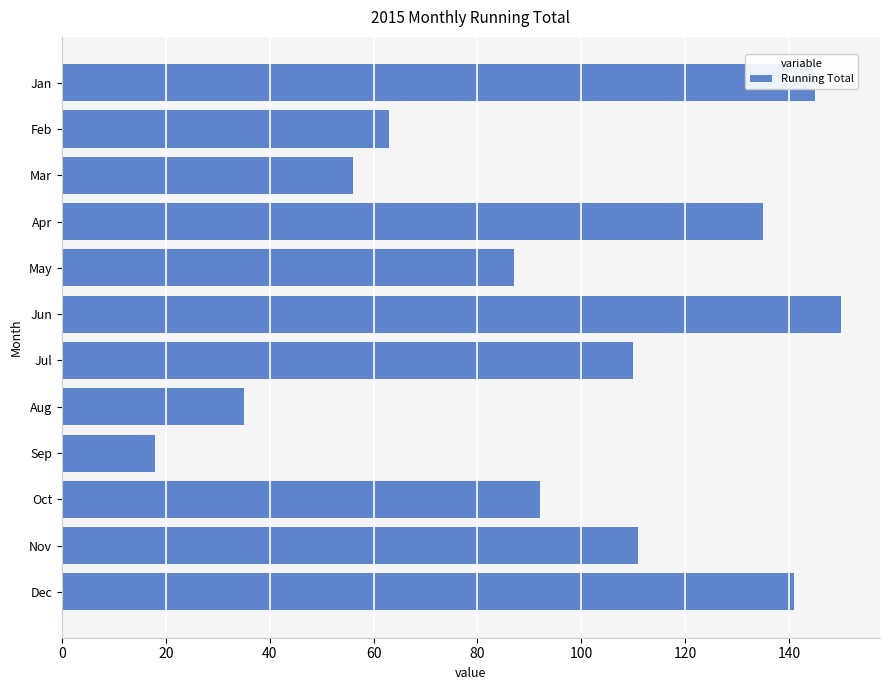

Does the chart contain stacked bars?

No